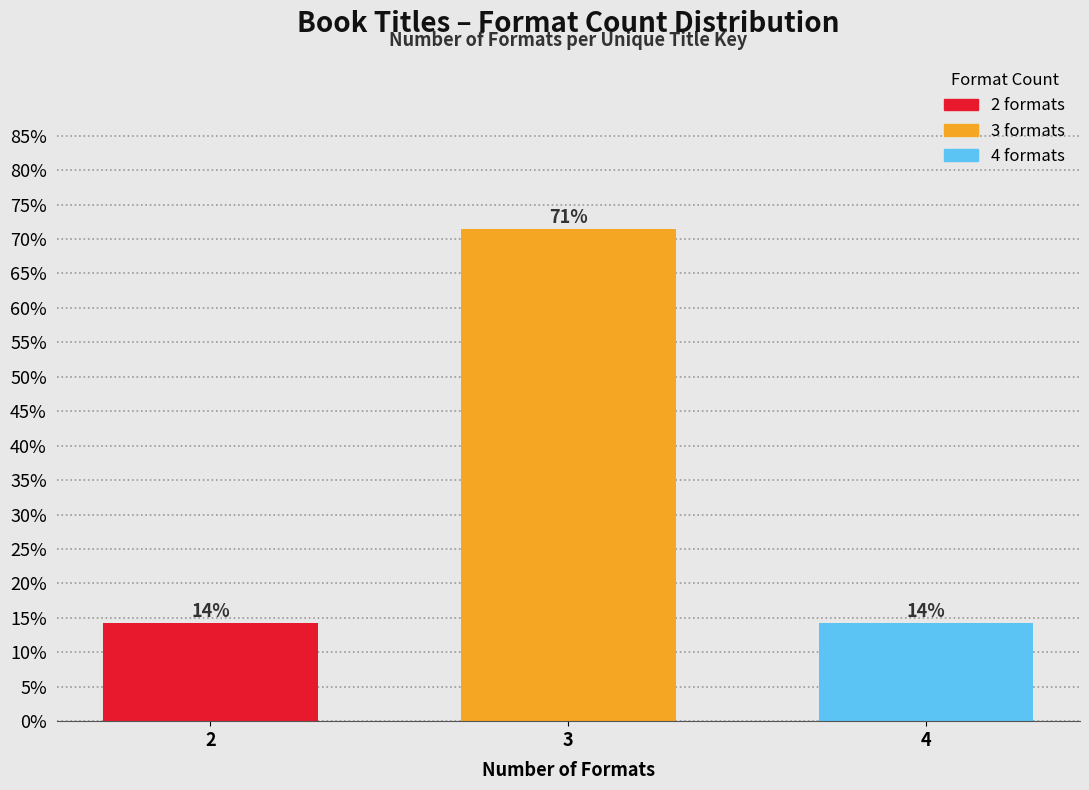

Are the bars horizontal?

No